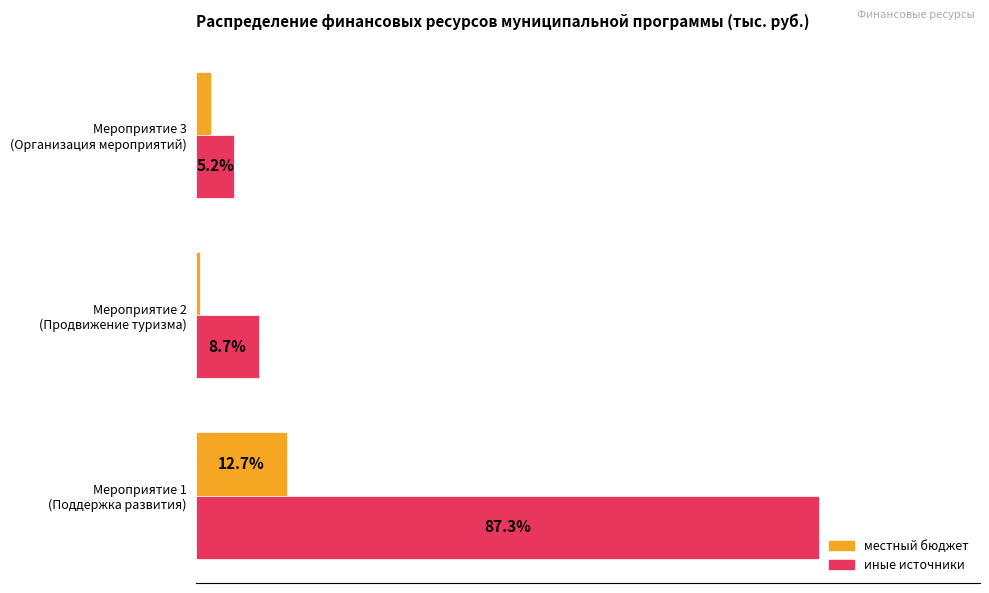

Where is местный бюджет nearest to the value 6?

Мероприятие 3
(Организация мероприятий)